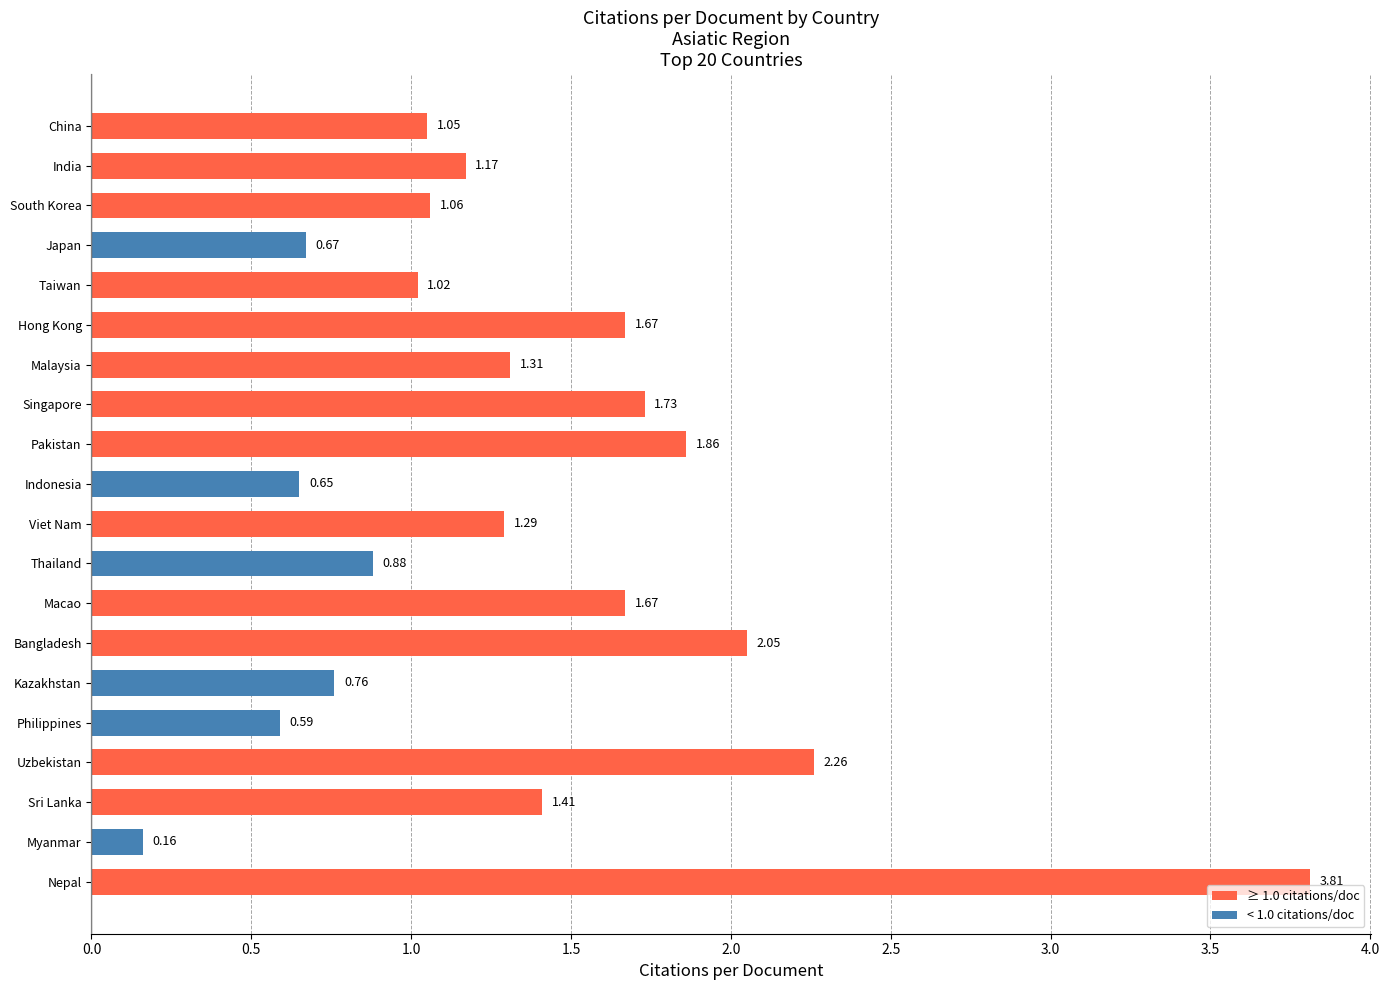

Where is the data nearest to the value 1?

Taiwan